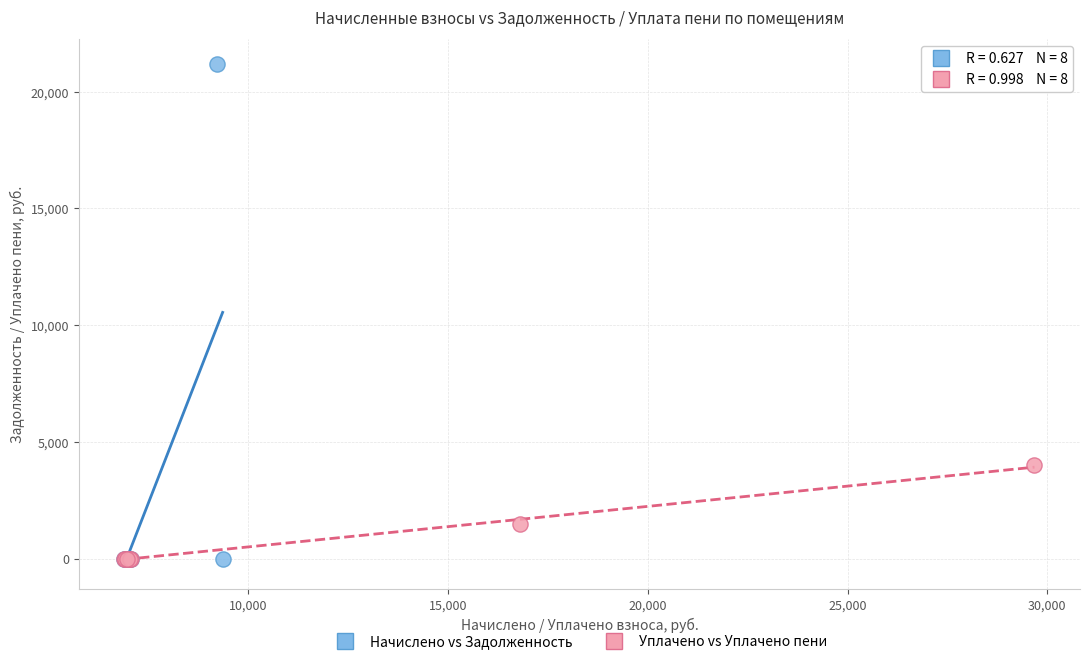

Which series contains the highest Y value?

Начислено vs Задолженность